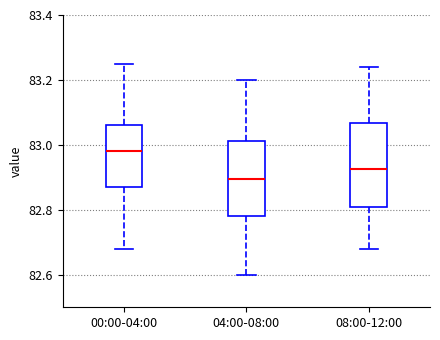

Reading left to right, transcribe this box plot: for each box, give where its median line is, the range the box spans, and where its two whiskers end, as read against the y-axis. The values are not printed on the chart, so give them approximately, as read against the axis.

00:00-04:00: median 82.98, box 82.88 to 83.06, whiskers 82.68 to 83.26
04:00-08:00: median 82.90, box 82.78 to 83.02, whiskers 82.60 to 83.20
08:00-12:00: median 82.92, box 82.80 to 83.06, whiskers 82.68 to 83.24